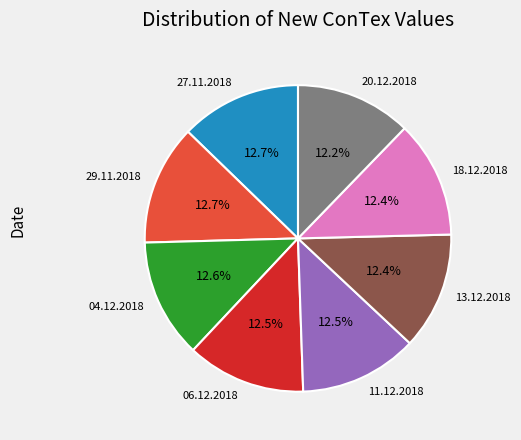

How many segments does this pie chart have?

8